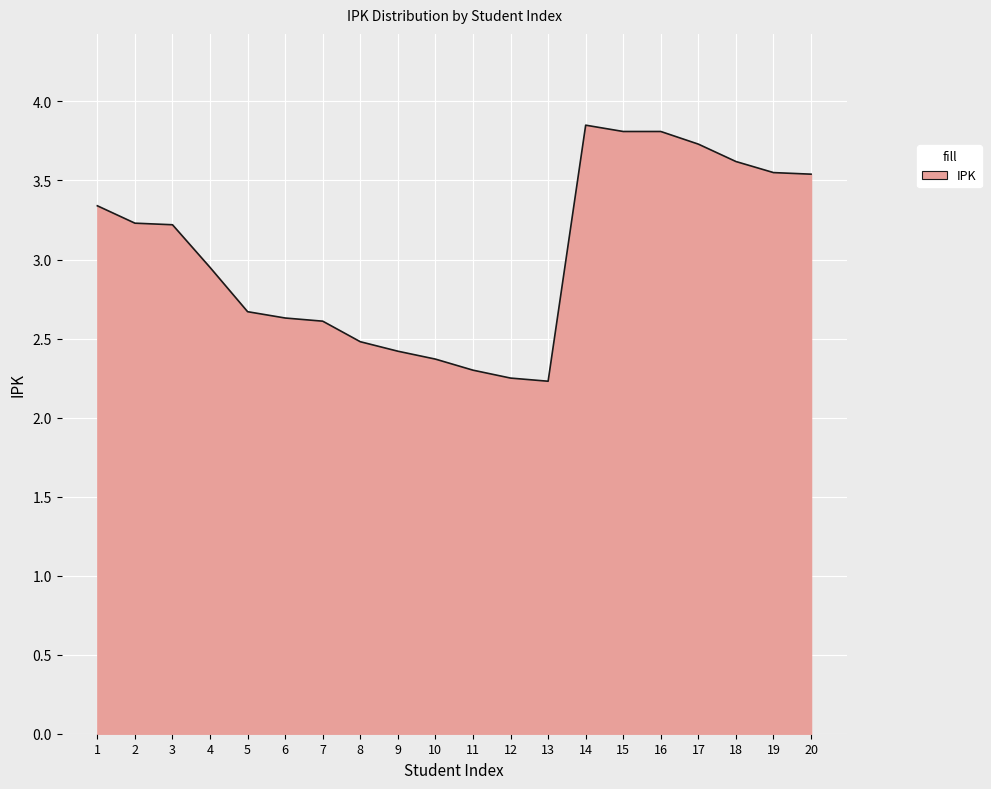

Is it true that the value at 8 is 2.5?

True